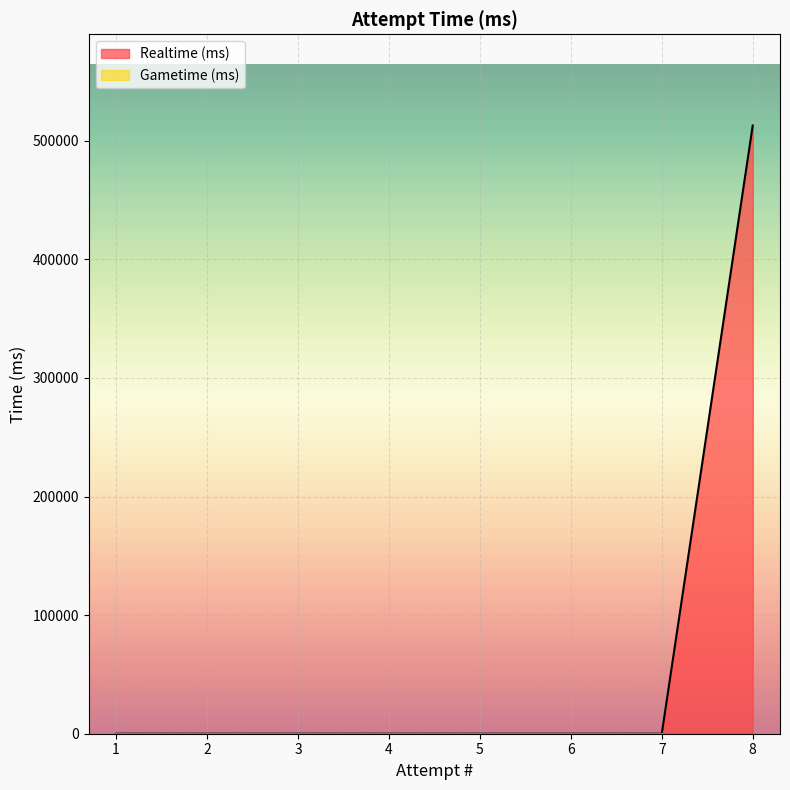

What is the maximum value shown in the chart?

512861